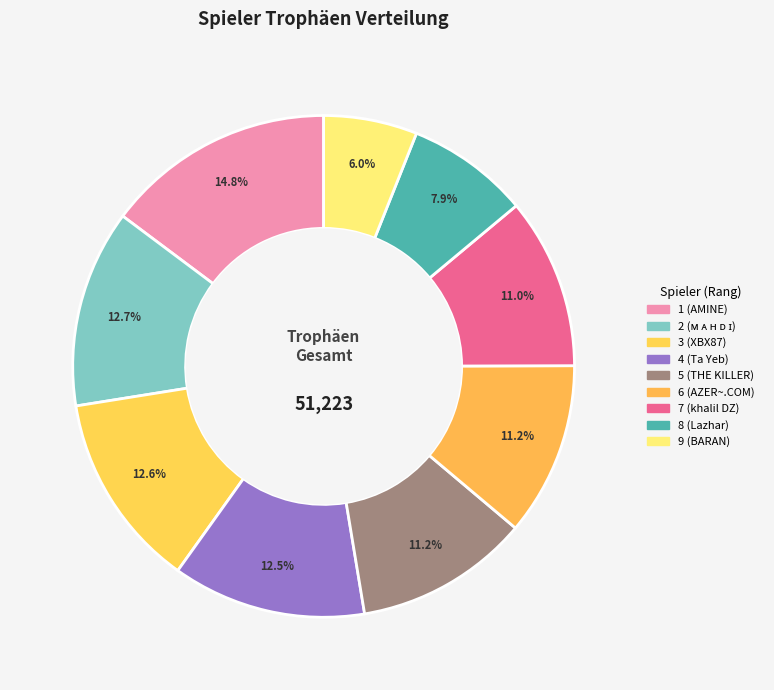

Which slice is the largest?

1 (AMINE)